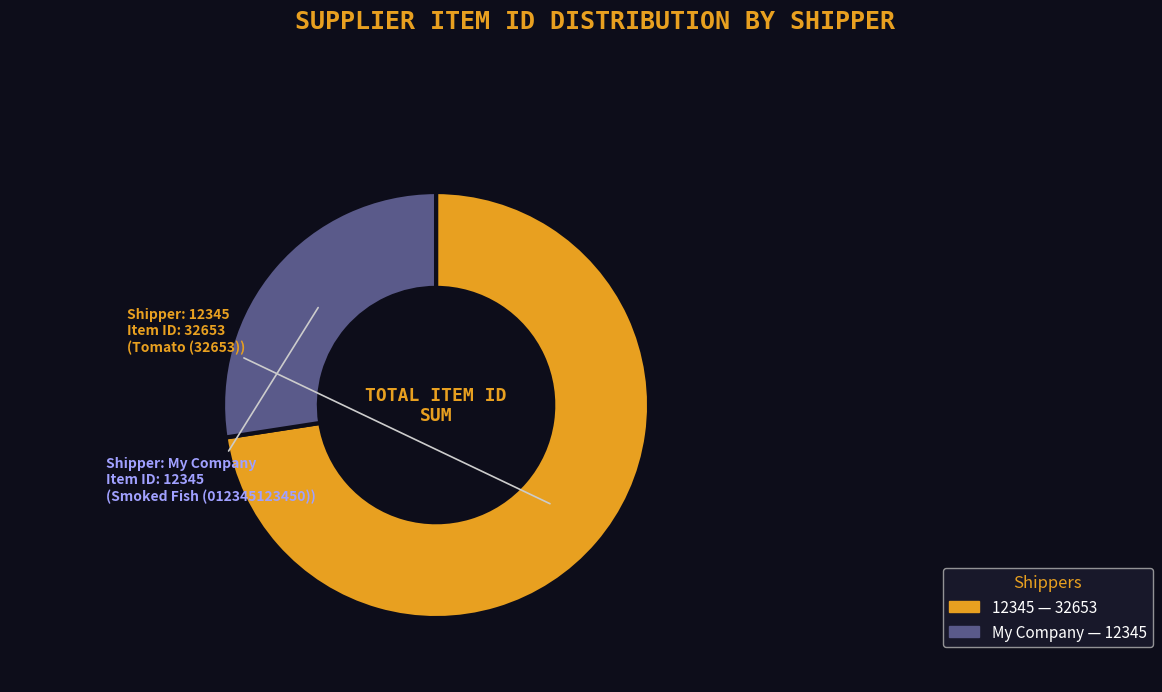

Rank the categories by value from highest to lowest.

12345, My Company